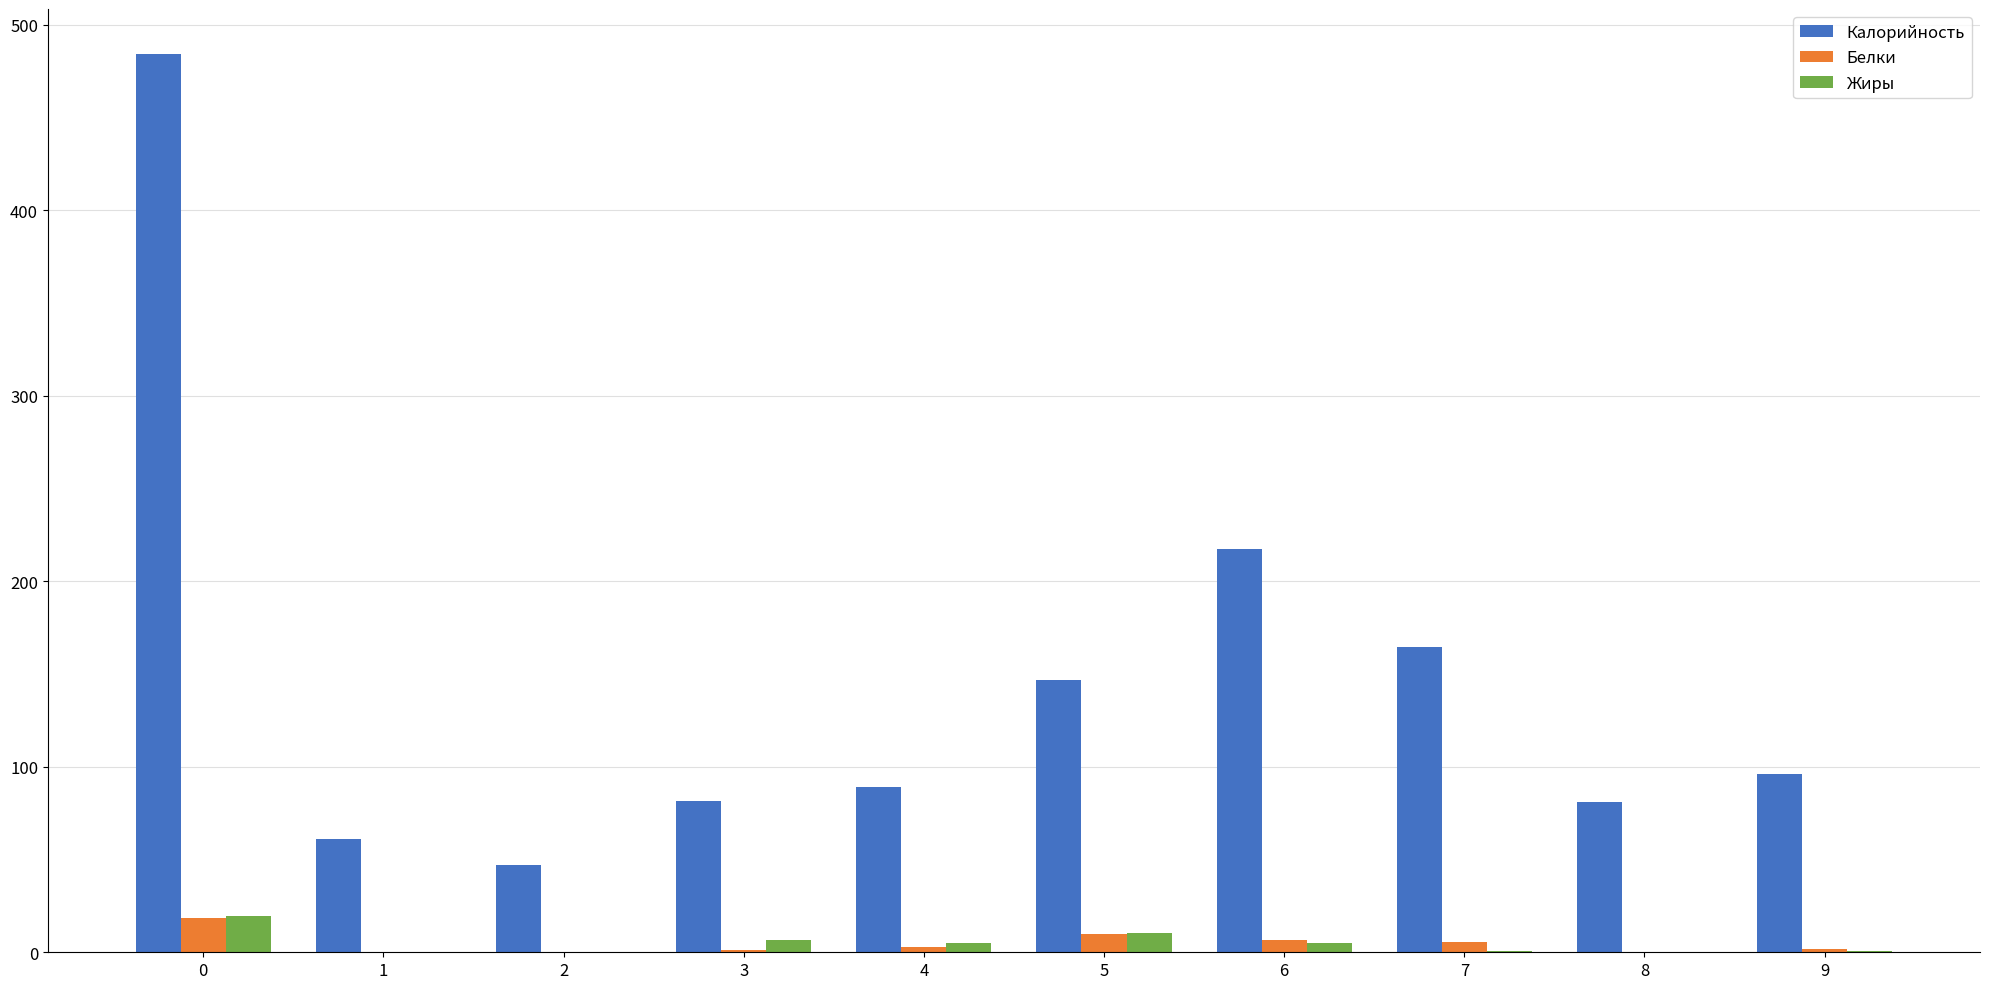

What is the maximum value shown in the chart?

484.4